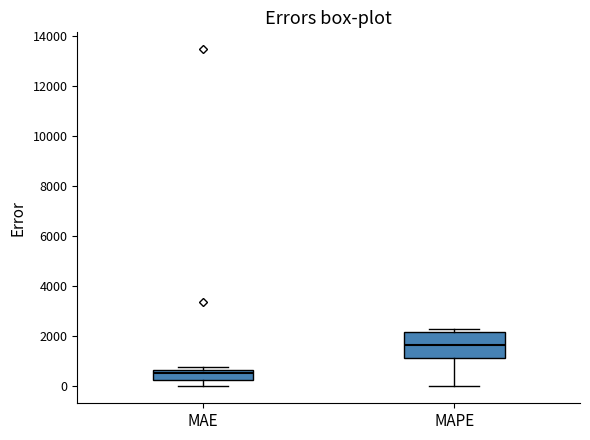

Comparing the boxes themselves (not the whiskers), which one is the tallest?

MAPE